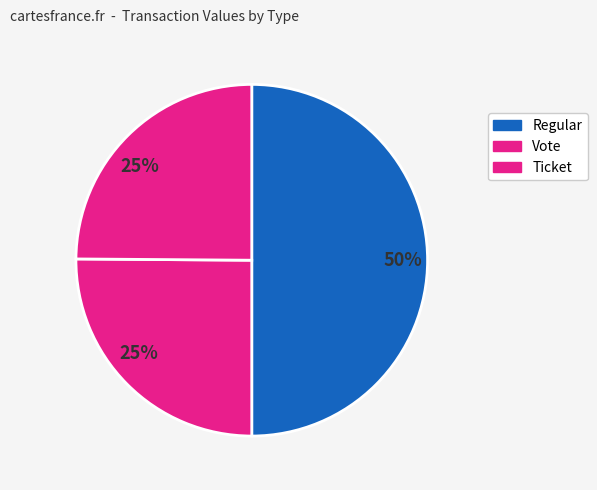

Count the number of slices in the pie.

3